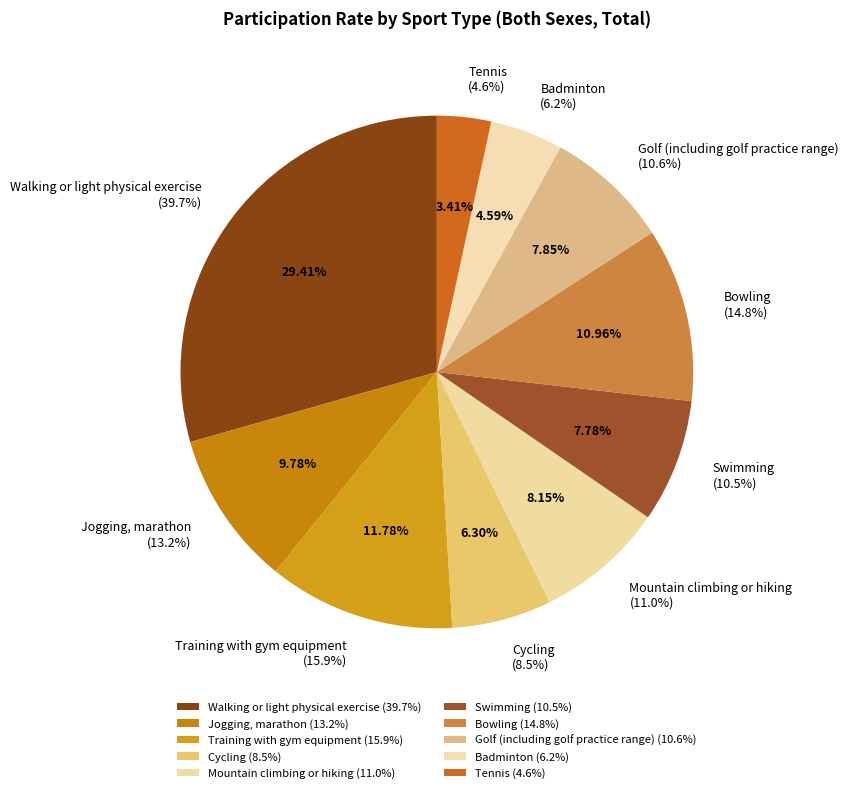

How many slices are in this pie chart?

10